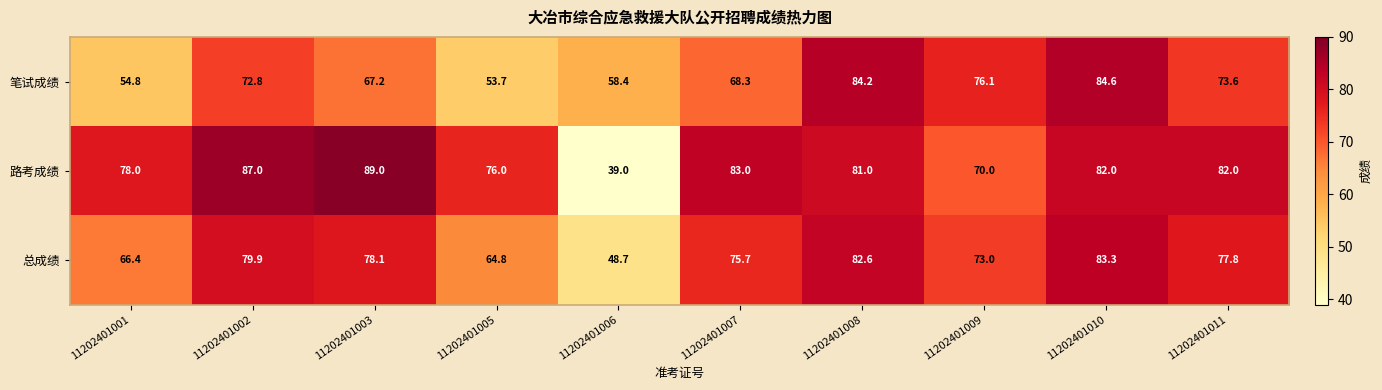

At which label does 路考成绩 reach its minimum?

11202401006